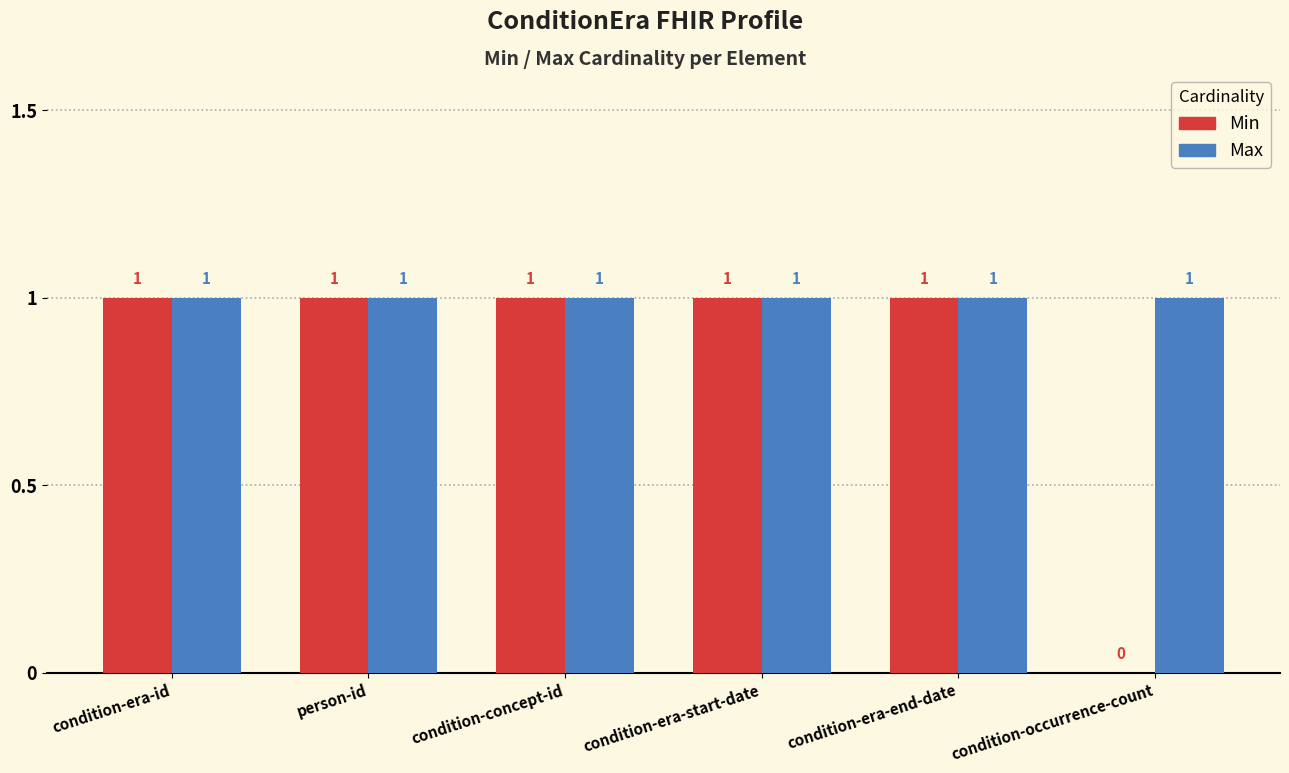

Which series changed the most between condition-concept-id and condition-occurrence-count?

Min